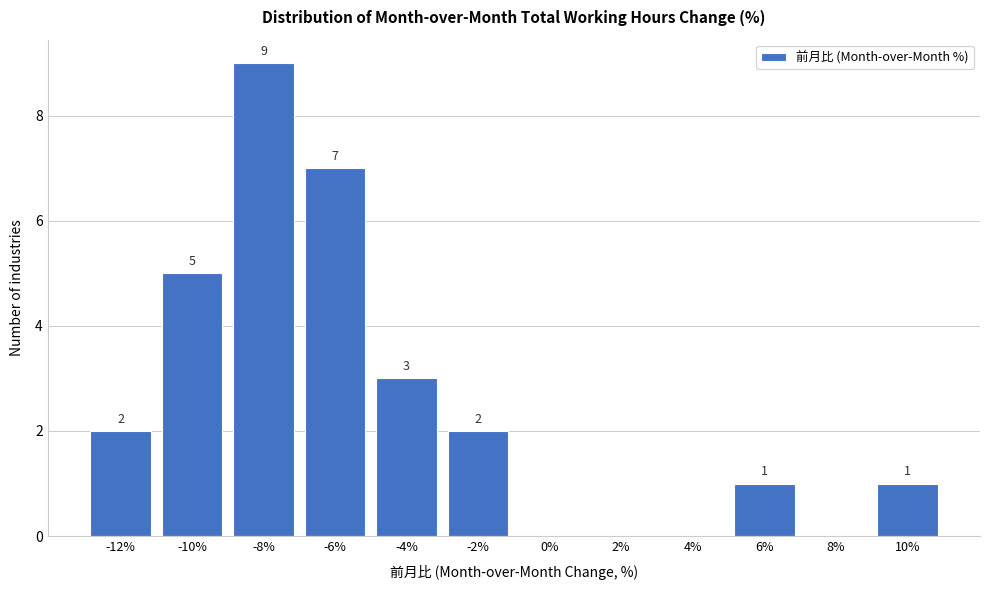

Reading left to right, extract all data points from this chart.

-12%=2	-10%=5	-8%=9	-6%=7	-4%=3	-2%=2	0%=0	2%=0	4%=0	6%=1	8%=0	10%=1